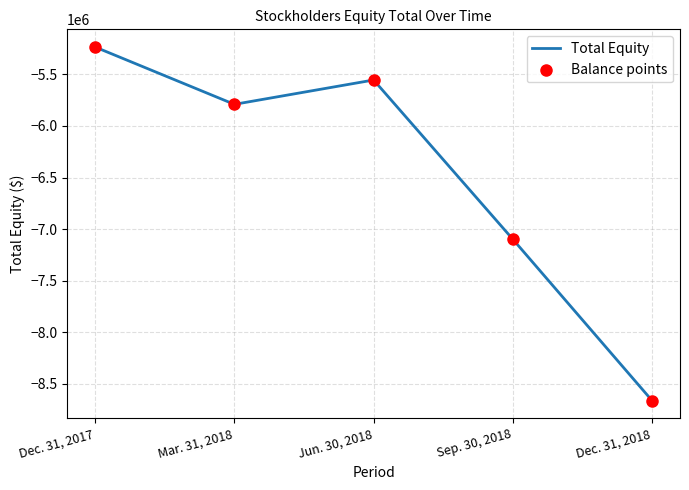

At which label is the value closest to -6949707?

Sep. 30, 2018